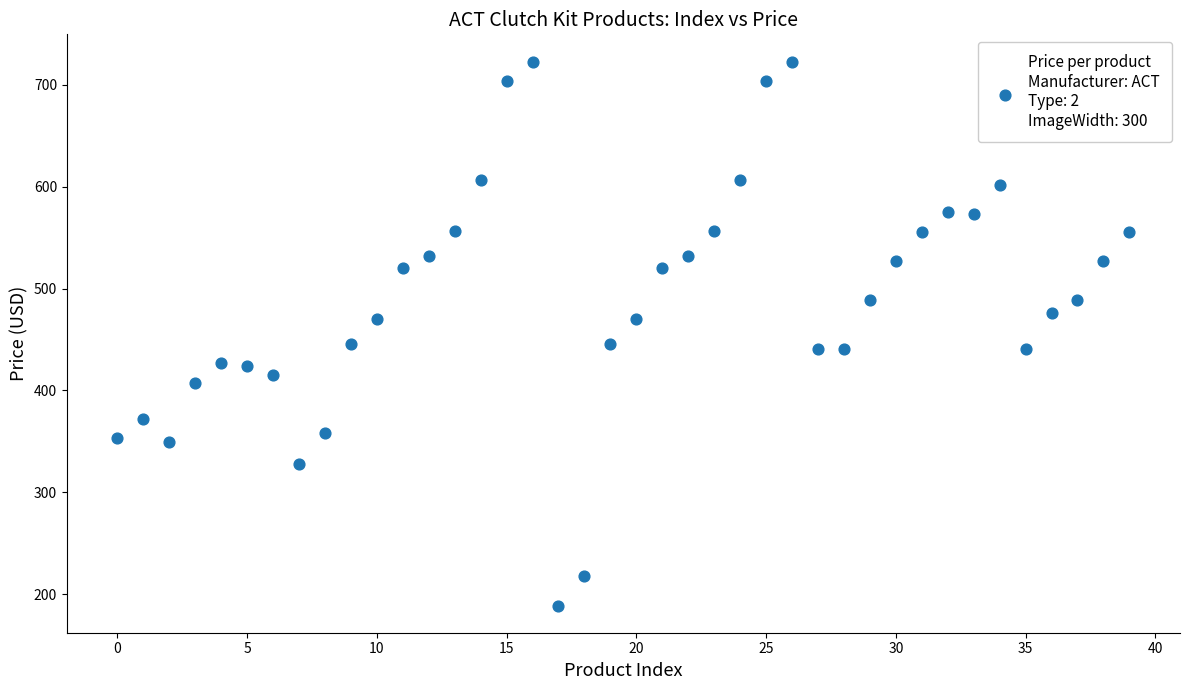

Count the number of points in this scatter plot.

40